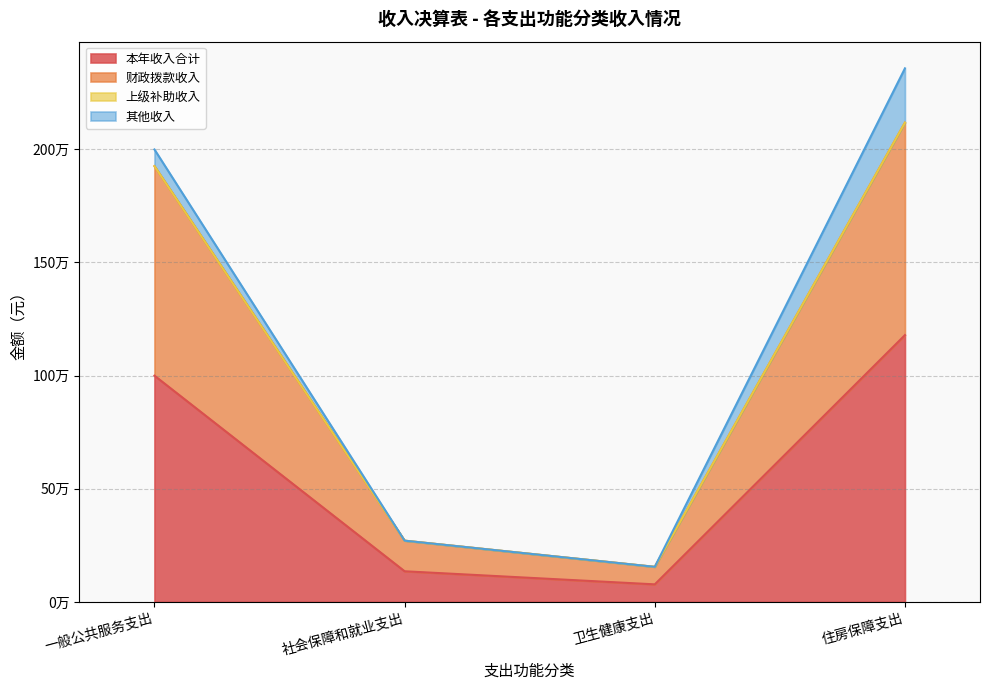

Which category has the lowest value in the 本年收入合计 series?

卫生健康支出